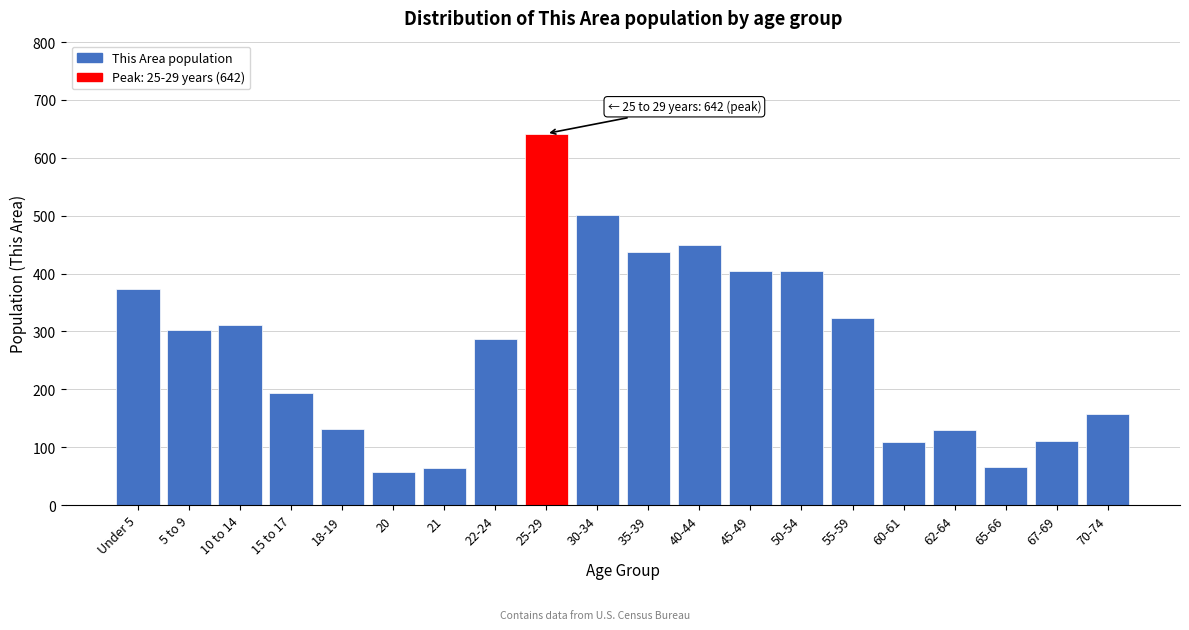

The chart shows a value of 109 at 60-61. True or false?

True